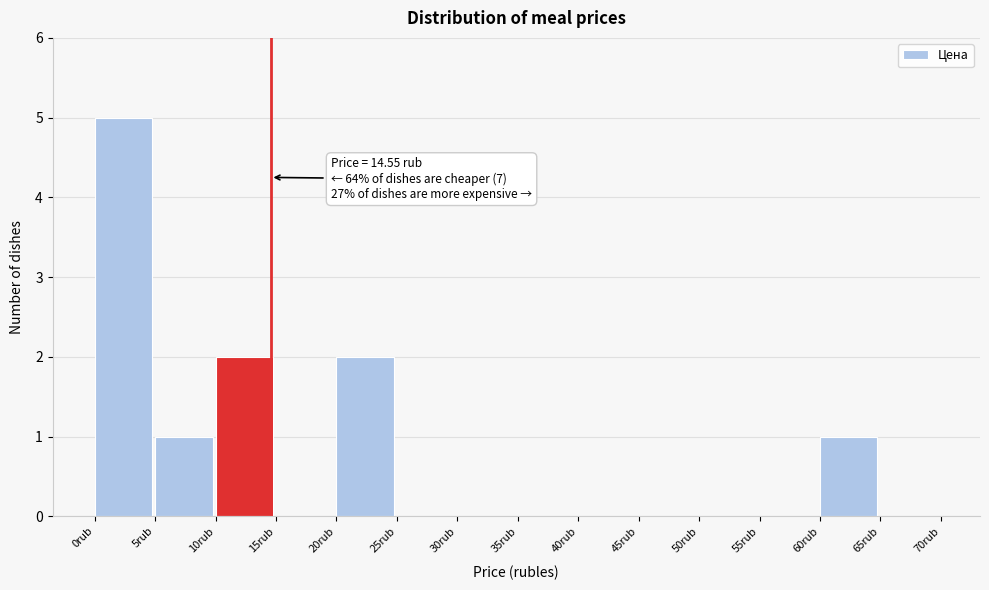

Which range on the x-axis has the tallest bar?

0 to 5